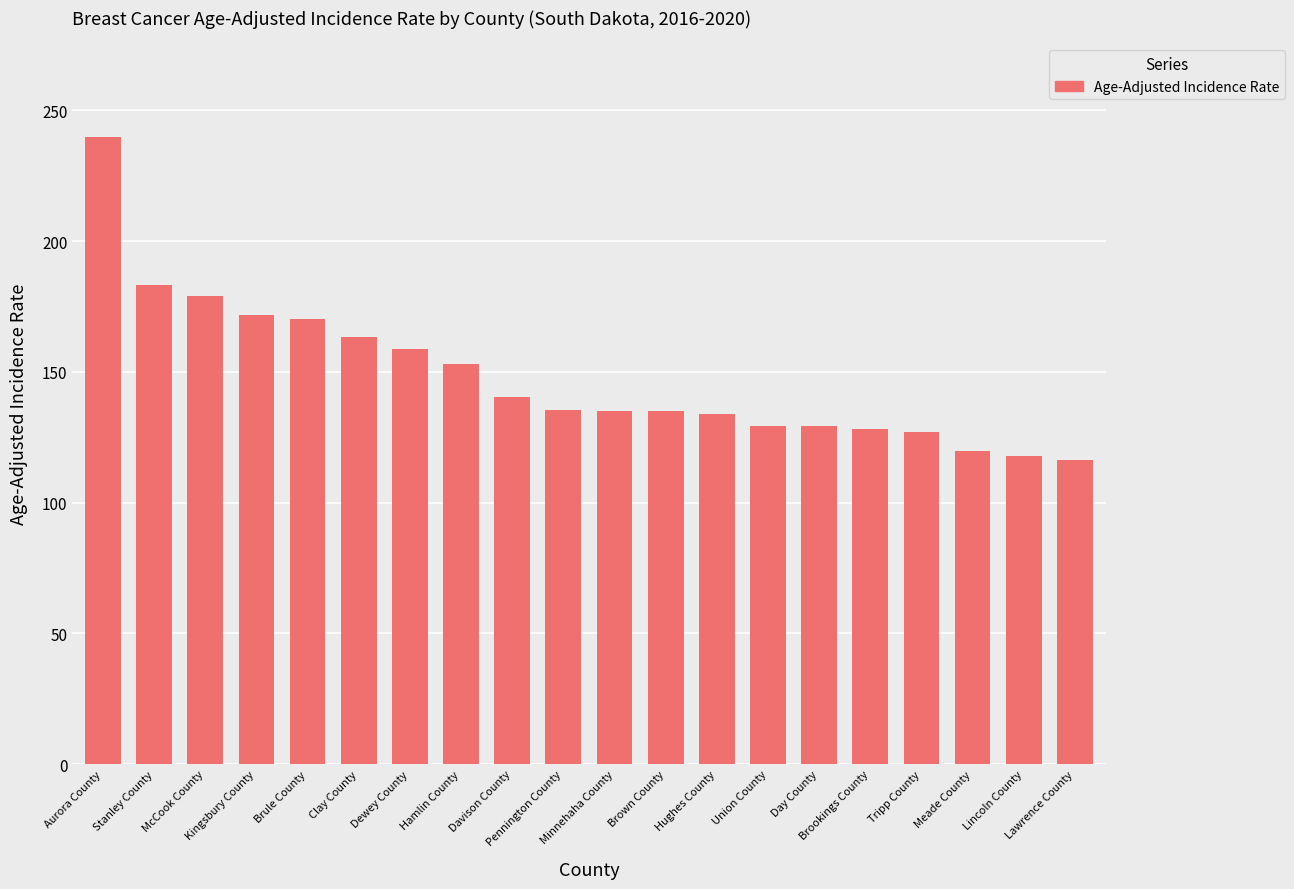

How many data points does each series have?

20